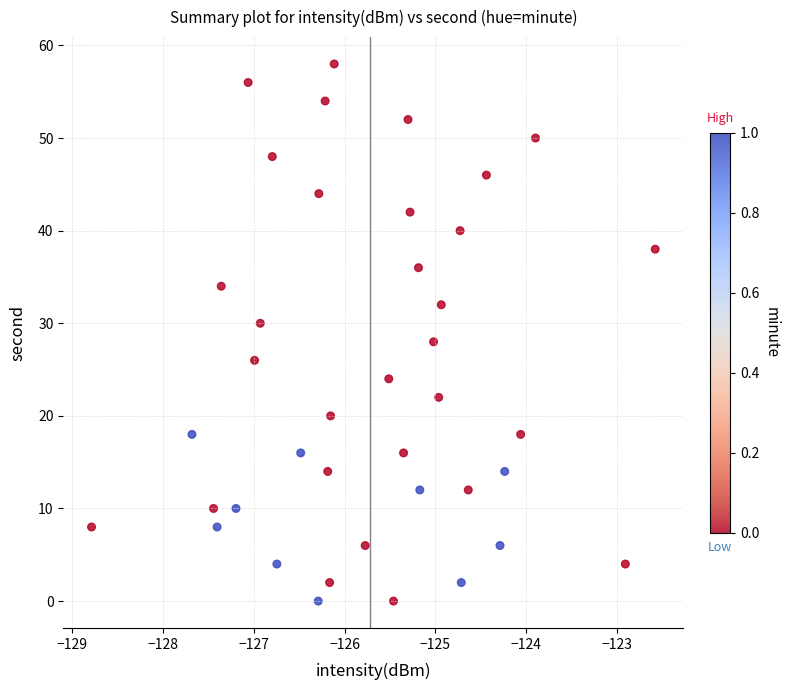

What is the range of Y values (max minus min)?

58